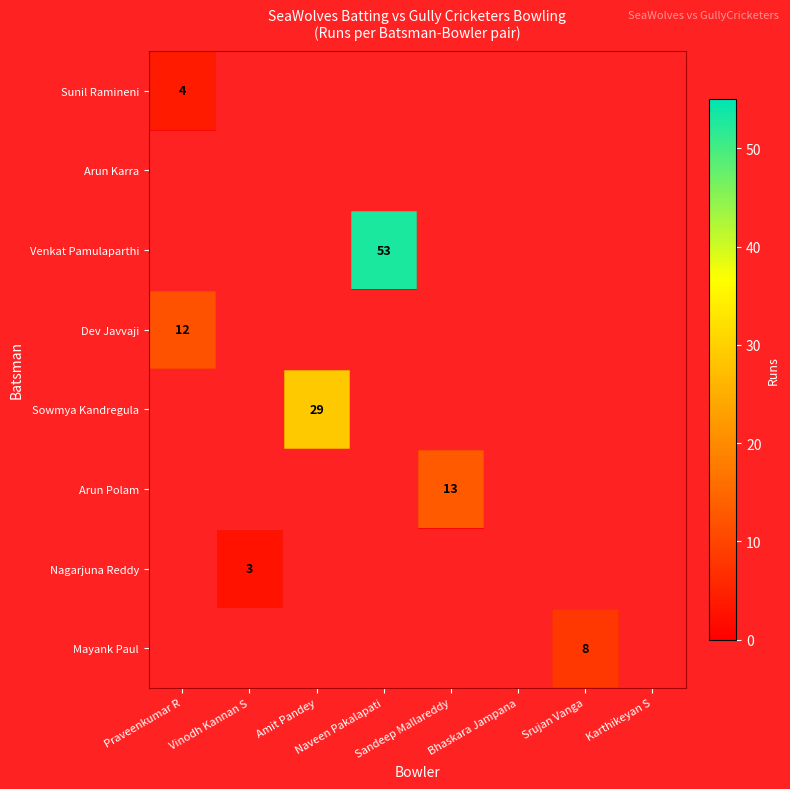

Between Sandeep Mallareddy and Karthikeyan S, which series saw the biggest shift?

Arun Polam